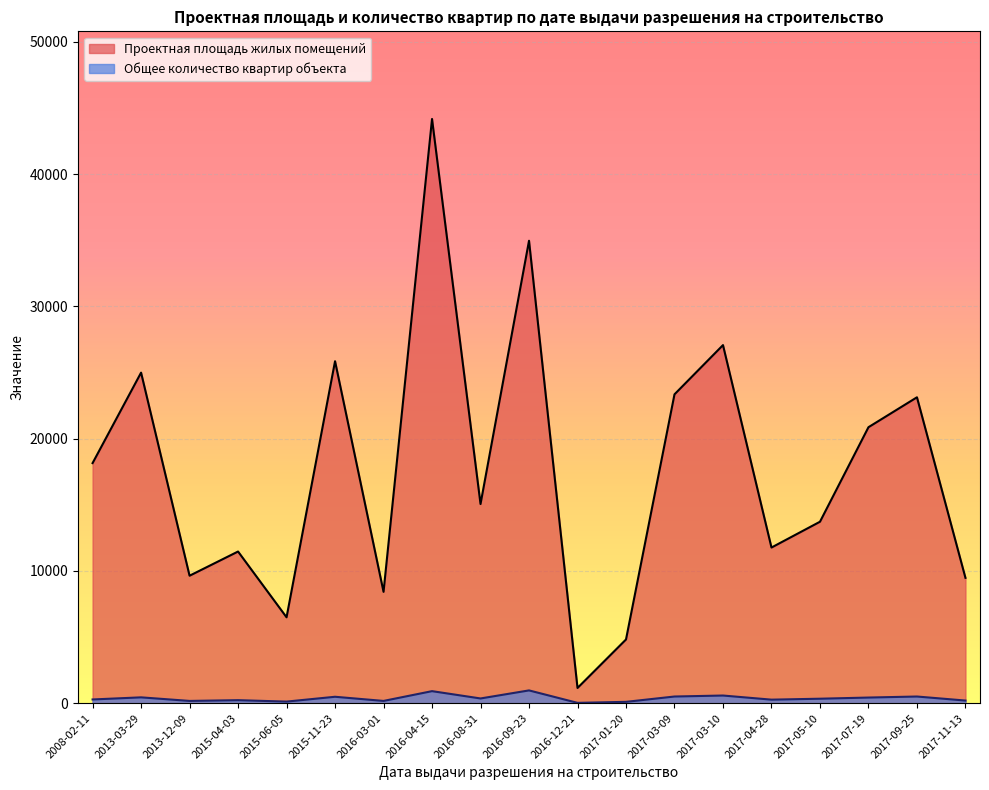

What is the lowest value of the Проектная площадь жилых помещений series?

1150